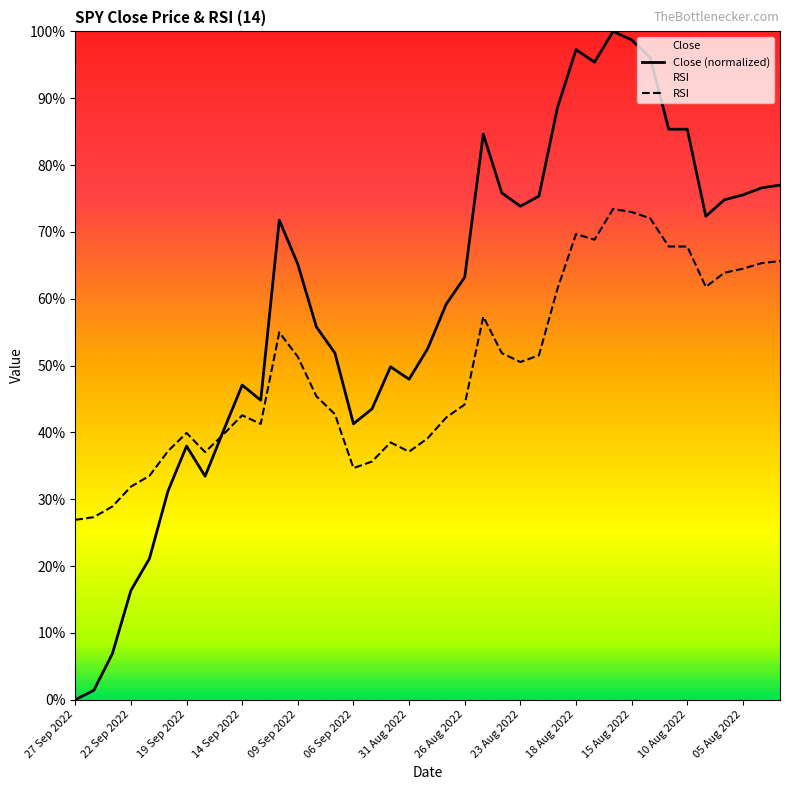

Reading right to left, extract all data points from this chart.

Close (normalized): 77.0	76.6	75.5	74.8	72.3	85.4	85.4	96.1	98.7	100.0	95.4	97.3	88.6	75.3	73.8	75.8	84.6	63.2	59.2	52.5	47.9	49.8	43.5	41.3	51.9	55.8	65.2	71.8	44.8	47.1	40.3	33.4	38.0	31.2	21.1	16.3	6.9	1.4	0.0
RSI: 65.6	65.3	64.5	63.9	61.8	67.8	67.8	72.0	73.0	73.4	68.8	69.7	61.5	51.5	50.5	51.9	57.3	44.2	42.2	39.1	37.1	38.5	35.6	34.7	42.7	45.4	51.3	55.0	41.3	42.6	39.7	37.0	39.9	37.2	33.5	31.9	28.9	27.3	26.9